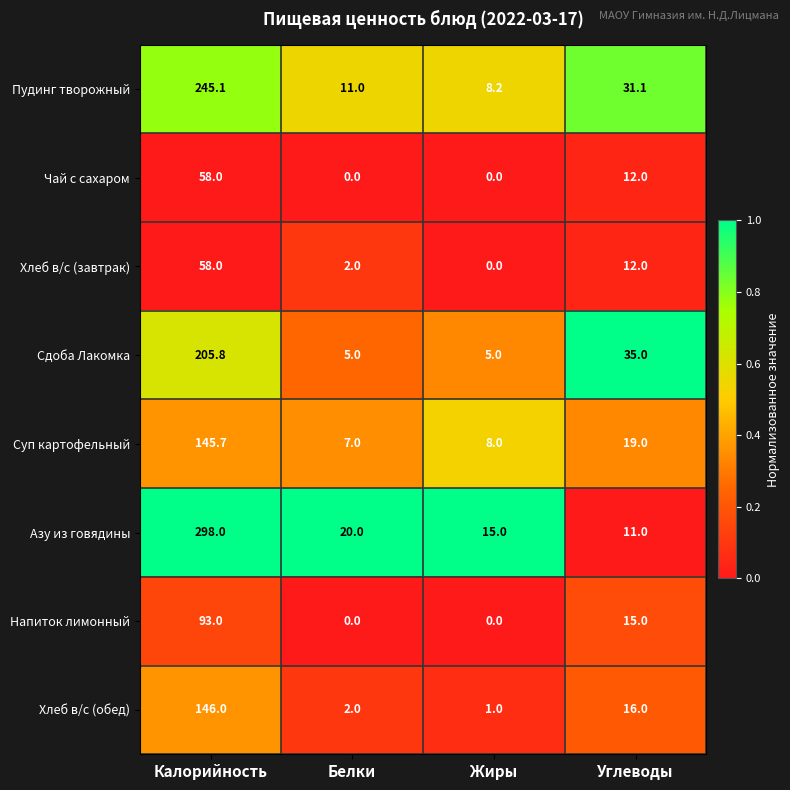

The value of Хлеб в/с (завтрак) at Белки is 2.0. True or false?

True